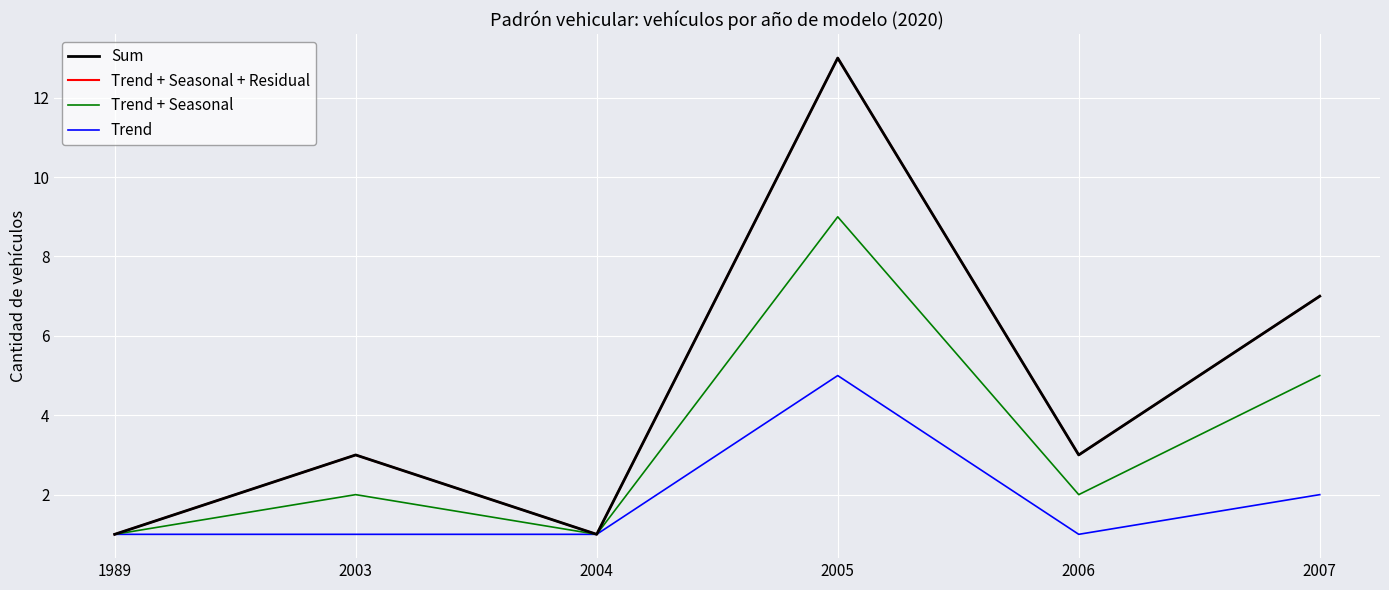

List the labels in order of Sum value, smallest first.

1989, 2004, 2003, 2006, 2007, 2005